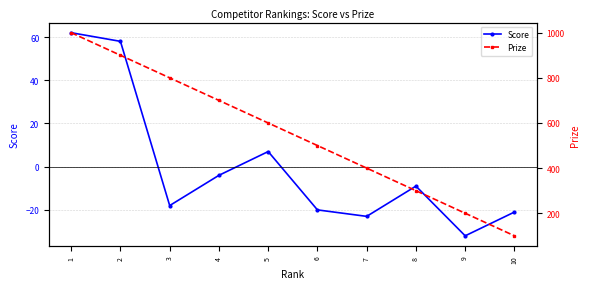

At how many categories does at least one series exceed 598?

5